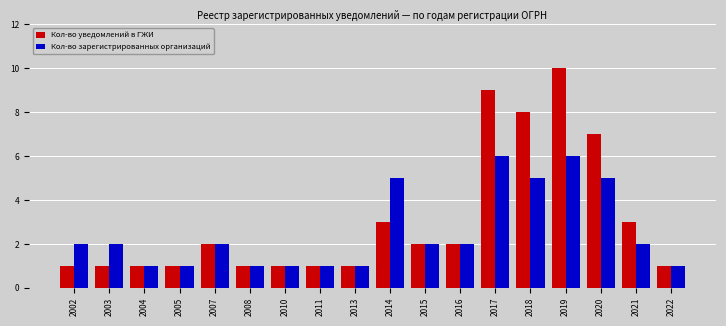

Reading right to left, list all the values displayed in this chart.

Кол-во уведомлений в ГЖИ: 1	3	7	10	8	9	2	2	3	1	1	1	1	2	1	1	1	1
Кол-во зарегистрированных организаций: 1	2	5	6	5	6	2	2	5	1	1	1	1	2	1	1	2	2